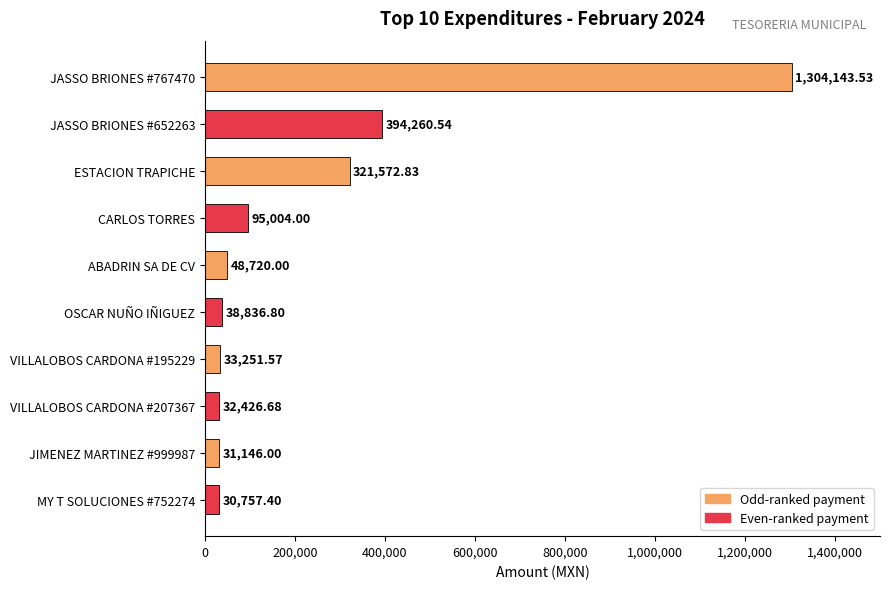

Approximately how many times larger is the value at CARLOS TORRES compared to ESTACION TRAPICHE?

0.3